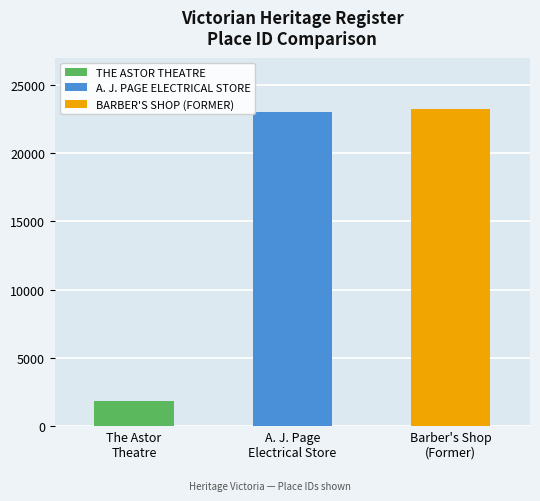

What is the label of the 3rd bar from the right?

THE ASTOR THEATRE